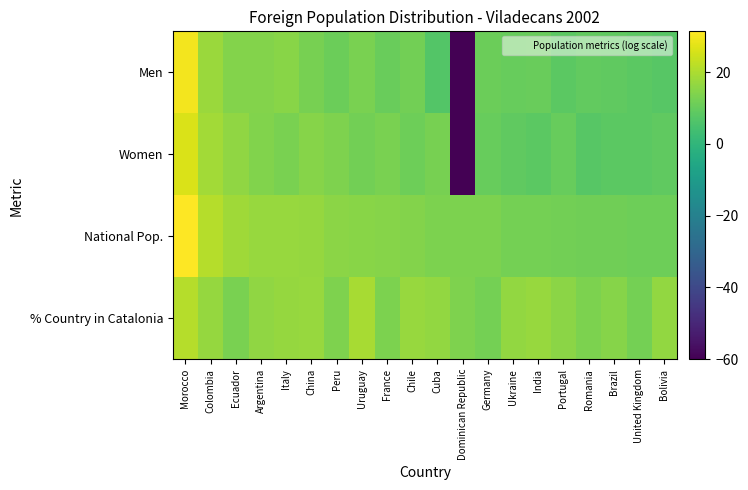

At France, list the series in order from smallest to largest.

Men, Women, % Country in Catalonia, National Pop.